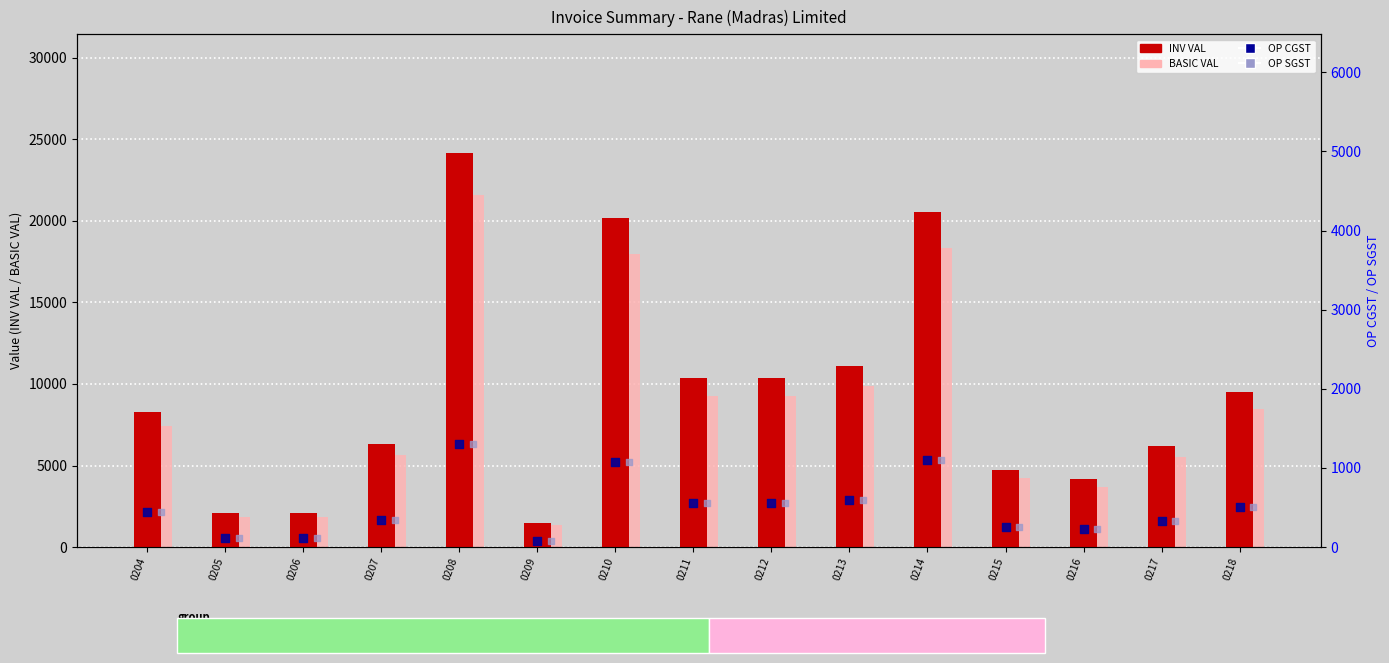

Which series has the largest Y range (max minus min)?

INV VAL